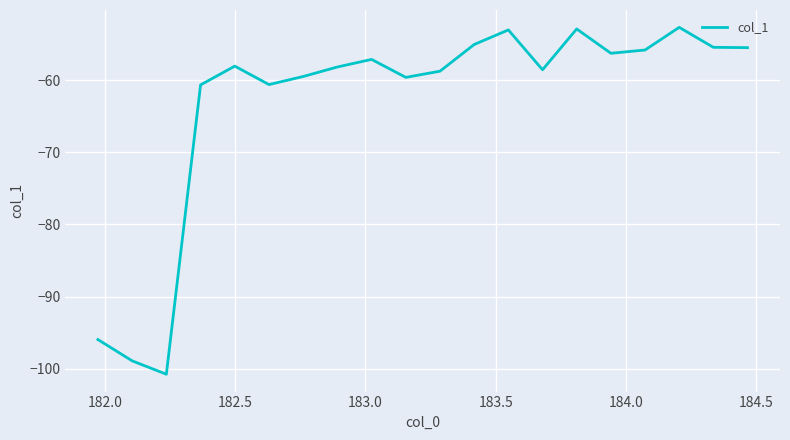

Does the chart have visible grid lines?

Yes